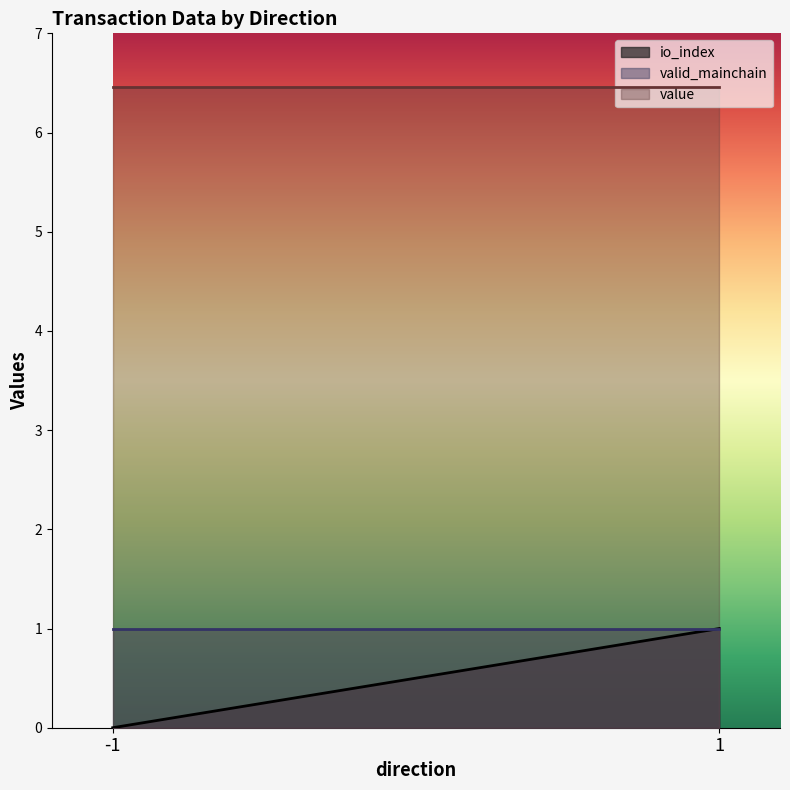

What is the value of the value point at the 1st from the left?

6.5